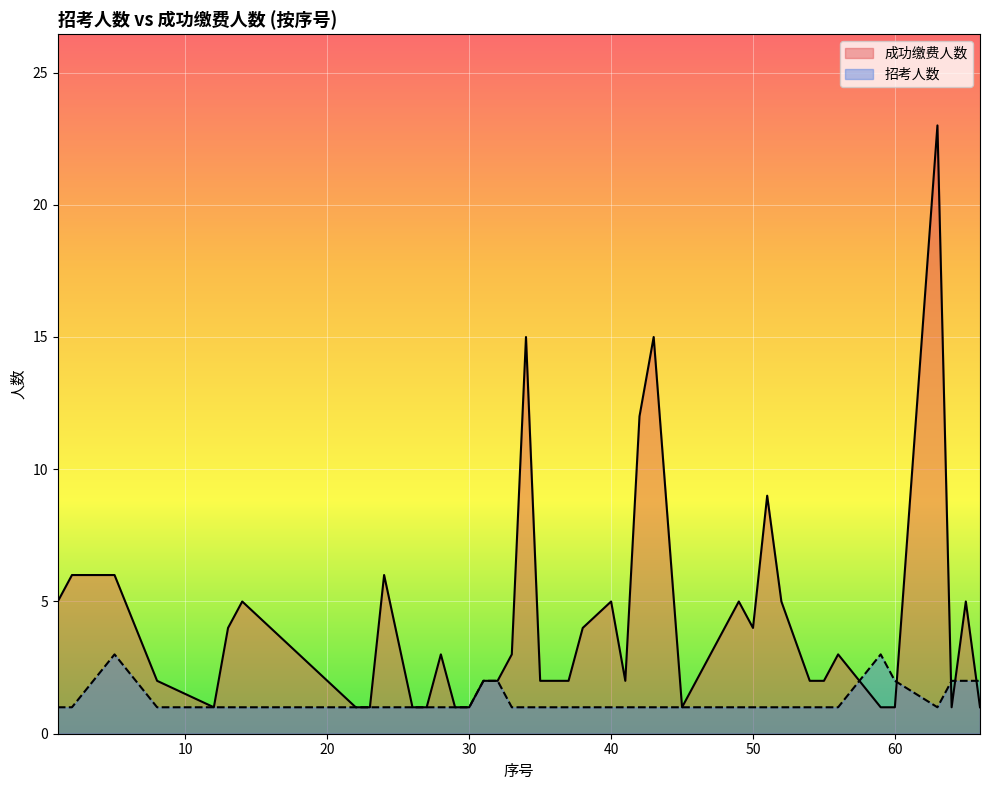

What is the minimum value for 招考人数?

1